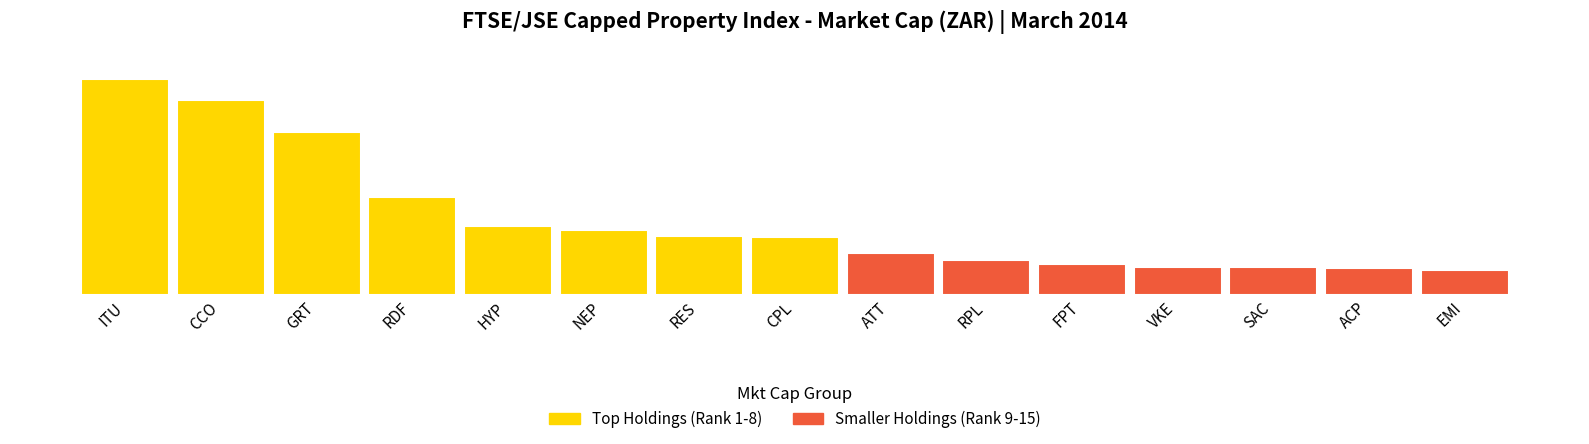

What is the sum of all values?

301283692004.3